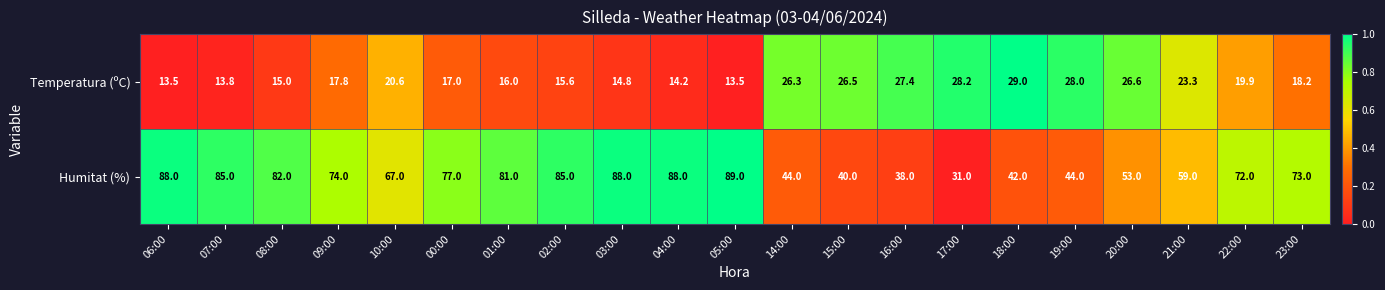

At which category is the sum across all series the highest?

03:00